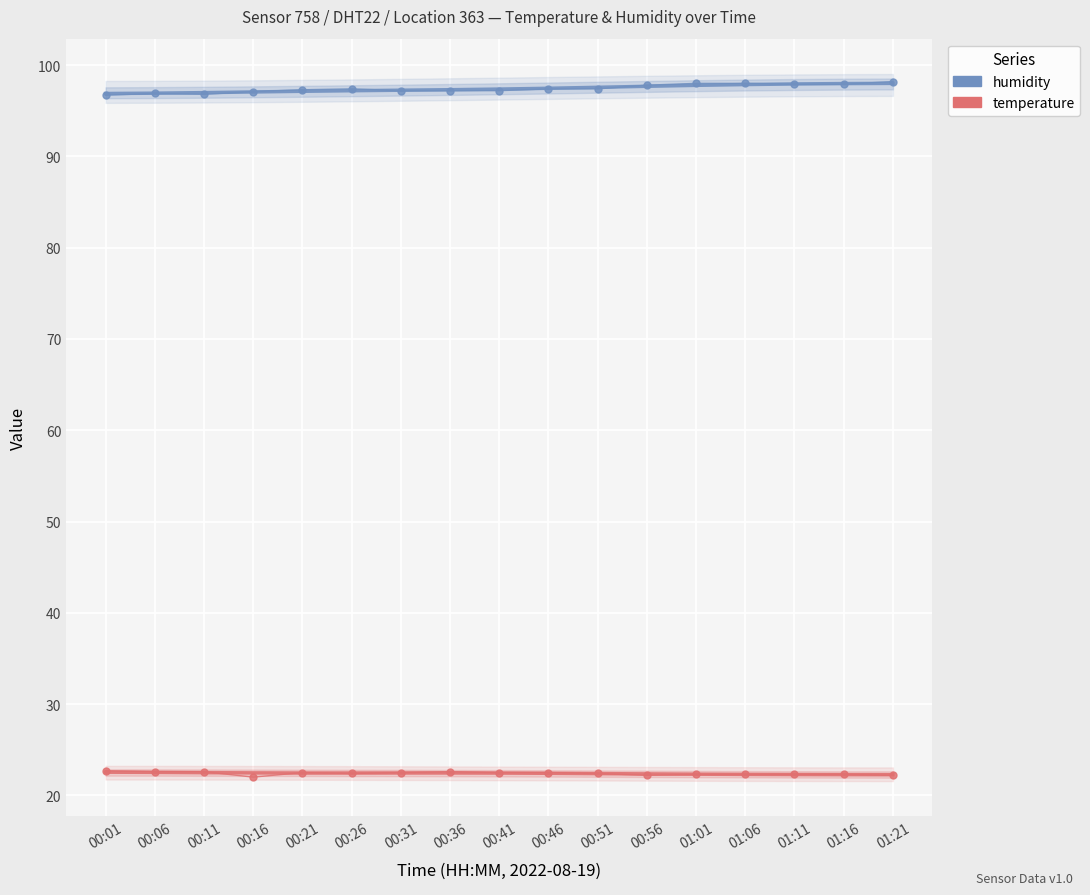

How many lines are shown in the chart?

2